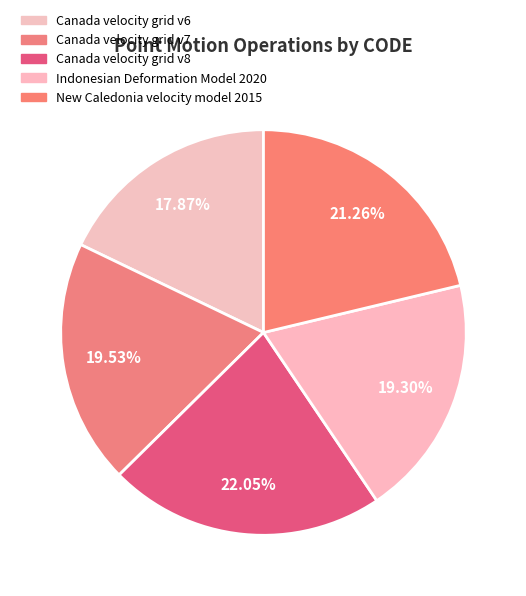

Is the sum of Canada velocity grid v8 and Canada velocity grid v6 greater than half?

No